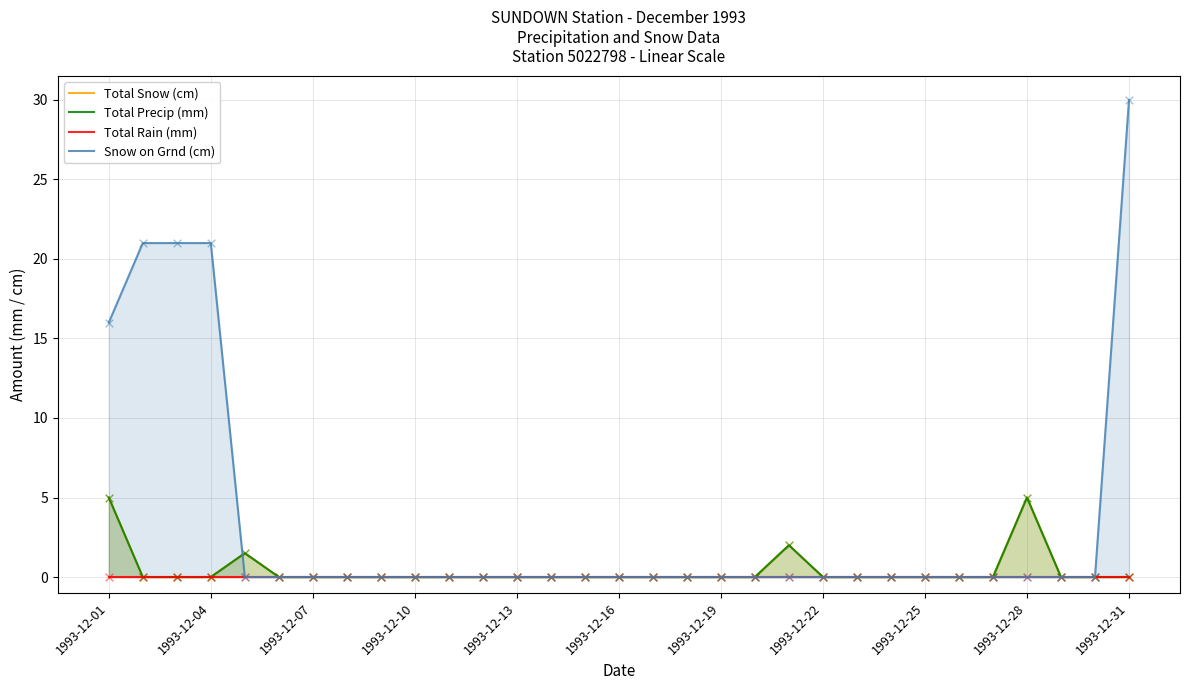

Which series contains the highest Y value?

Snow on Grnd (cm)